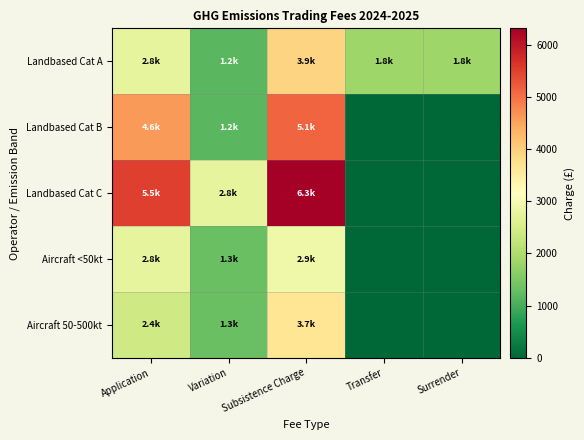

Which label corresponds to the smallest value in the chart?

Transfer